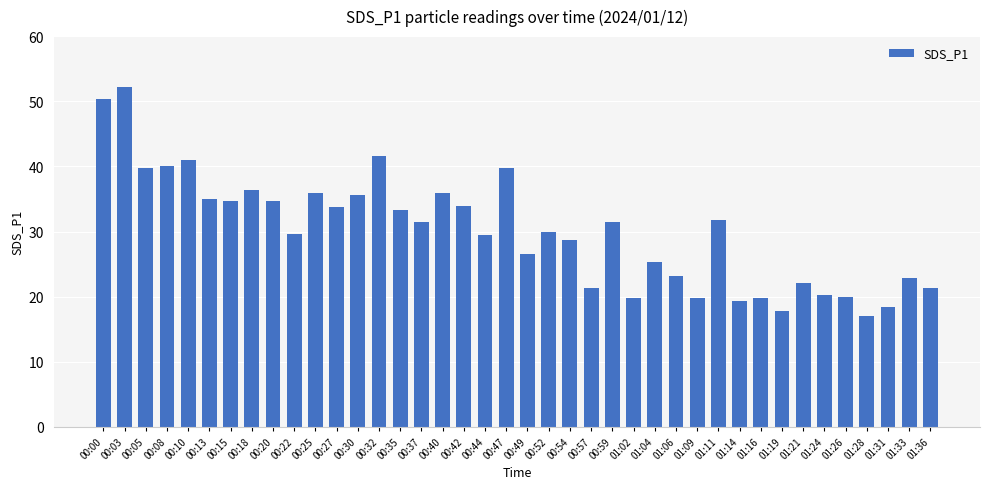

What is the ratio of the value at 01:04 to the value at 00:57?

1.2